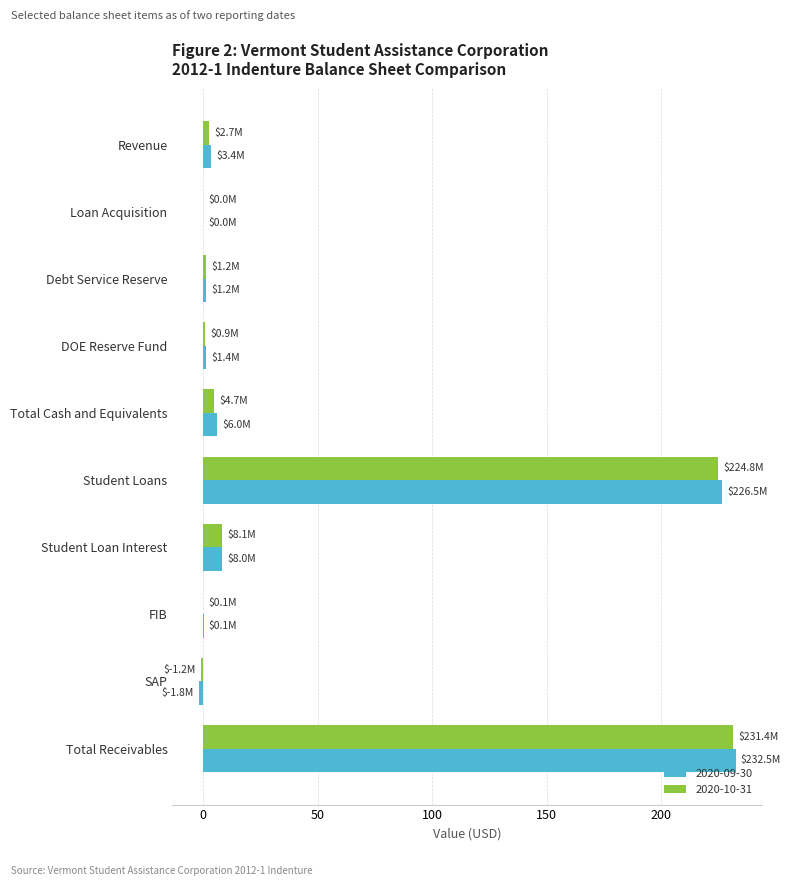

Which category has the highest value in the 2020-09-30 series?

Total Receivables